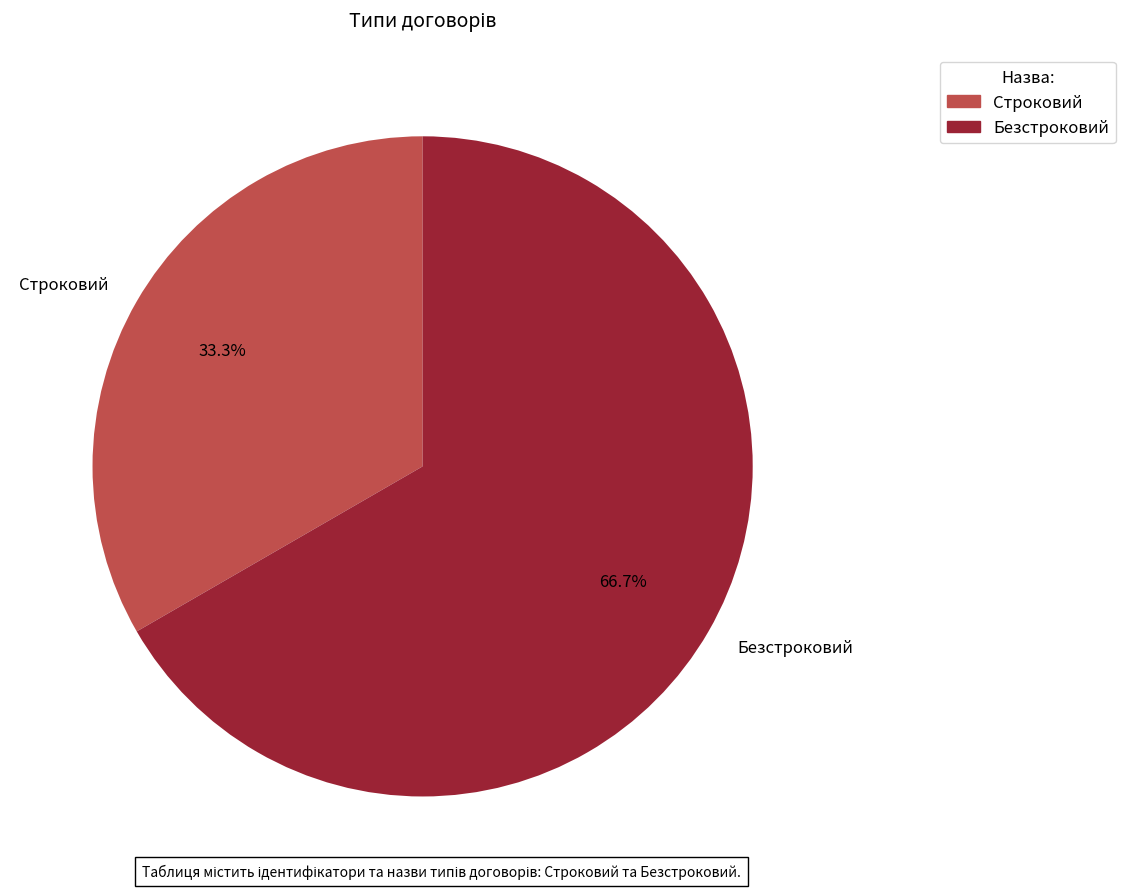

Rank the categories by value from highest to lowest.

Безстроковий, Строковий